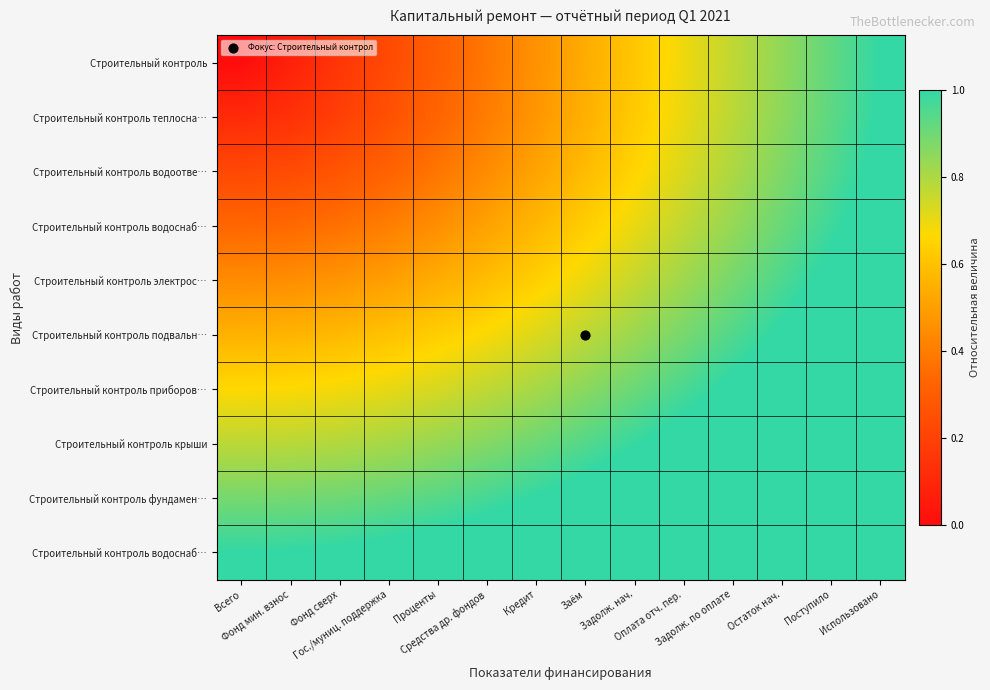

Between Средства др. фондов and Использовано, which is larger?

Использовано